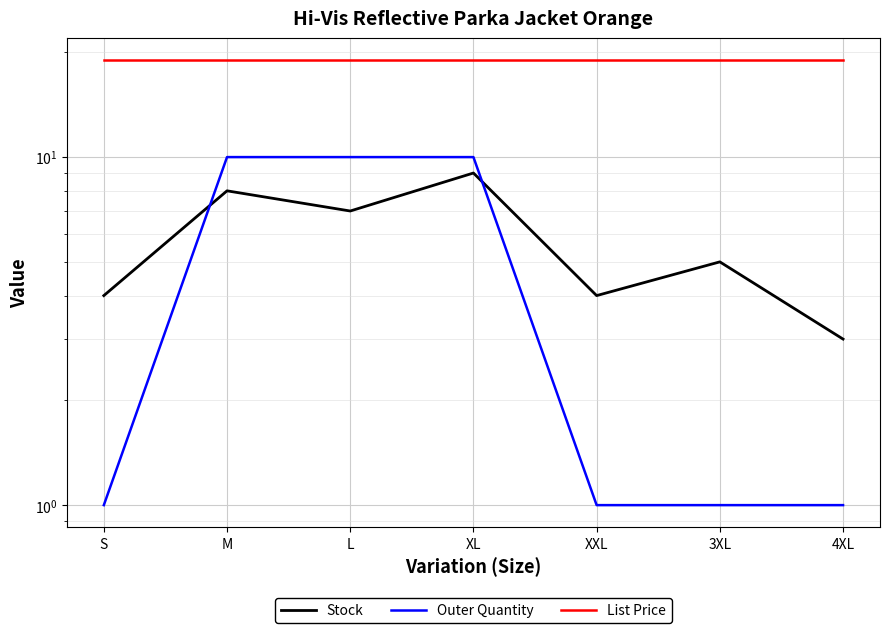

Count the number of data series in this chart.

3